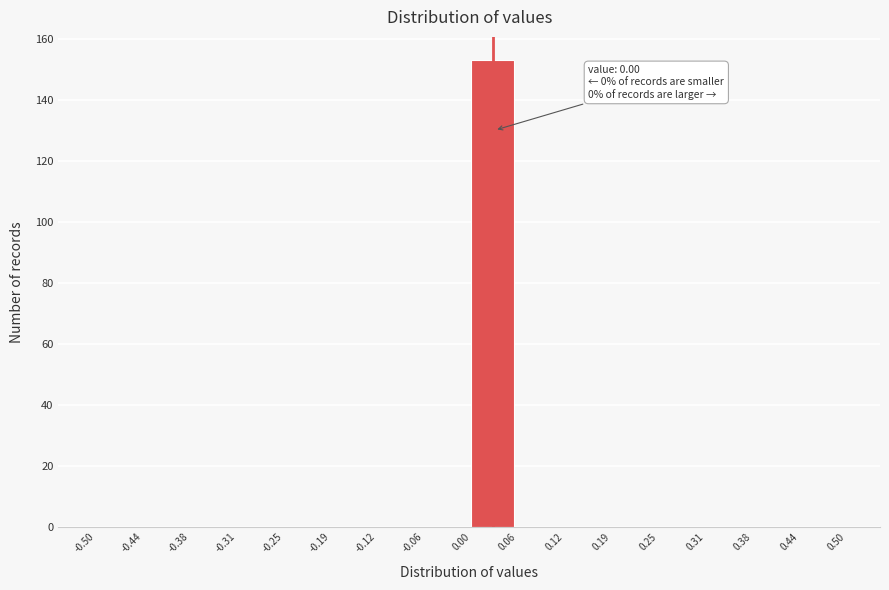

Over which range of the x-axis is the bar tallest?

0.00 to 0.06